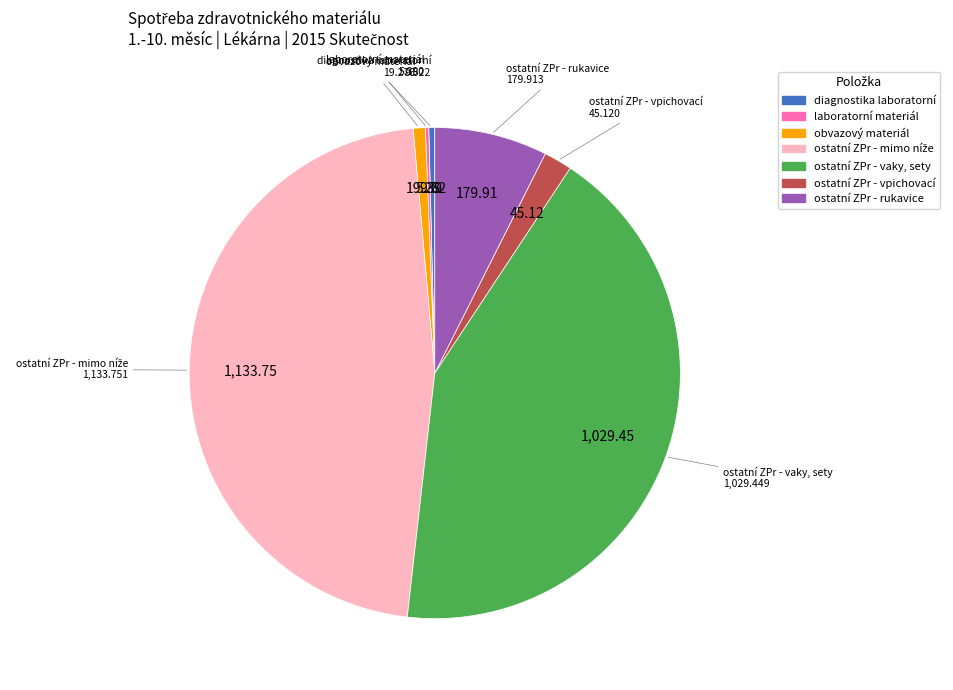

Does any single category account for the majority?

No